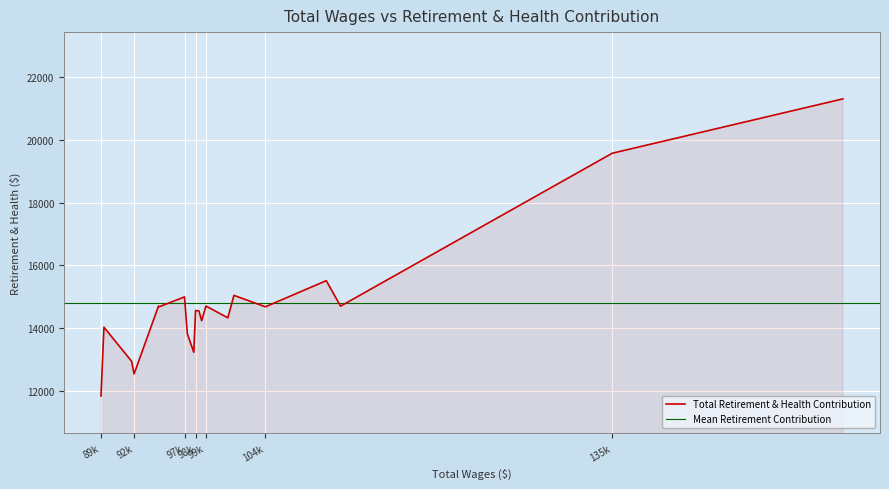

How many lines are shown in the chart?

1